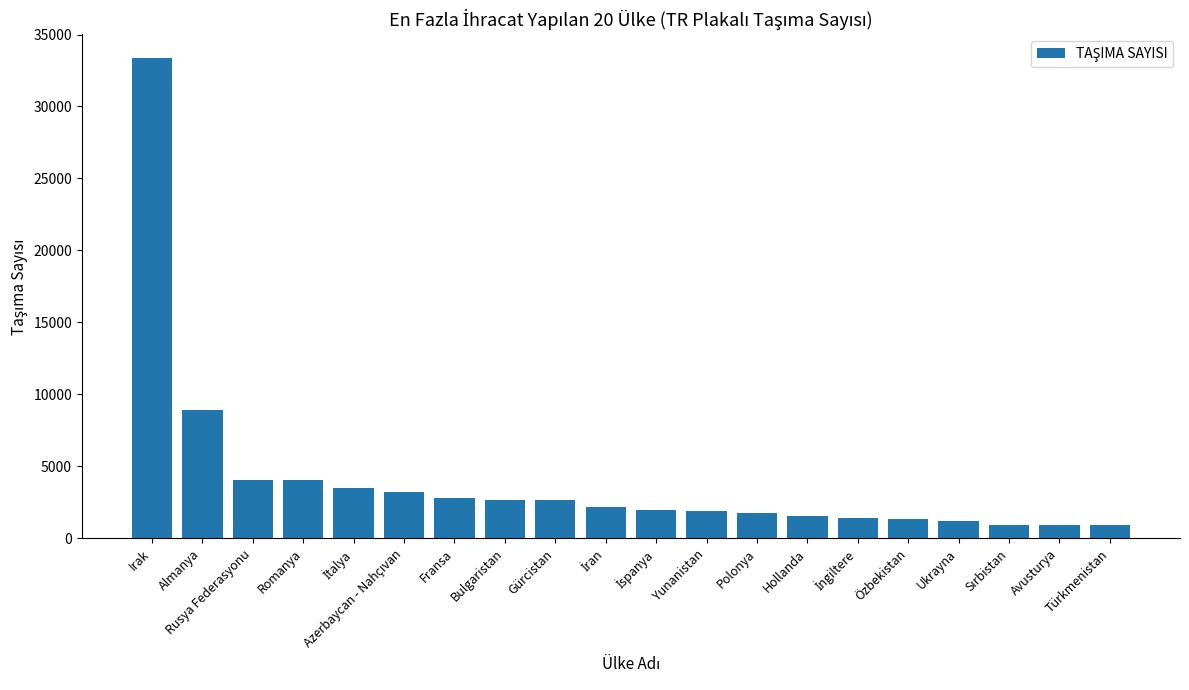

What is the difference between the values at Türkmenistan and Polonya?

860